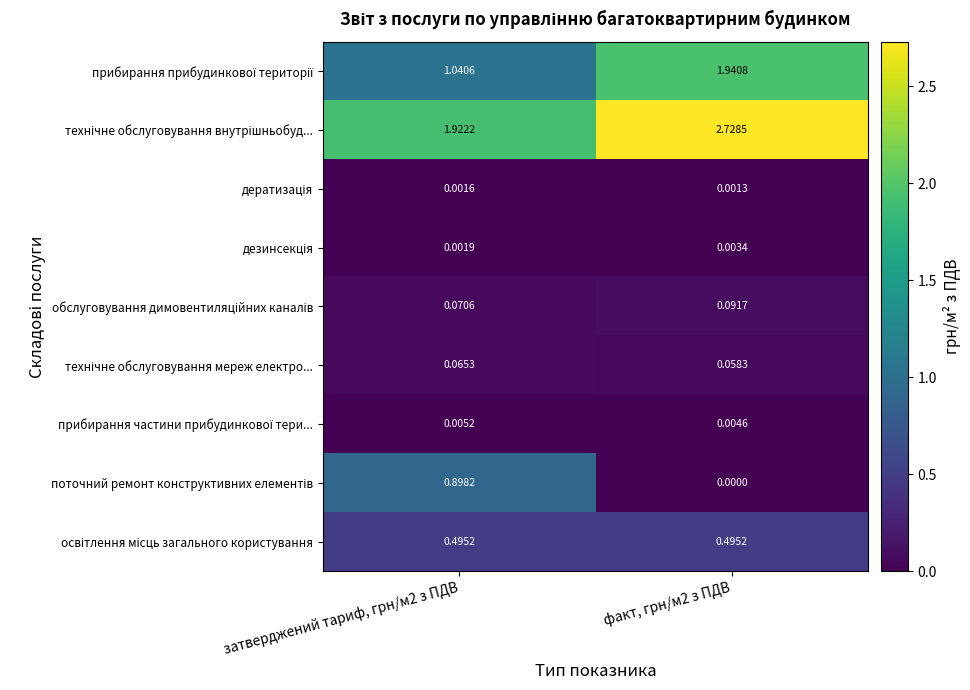

Count the number of data series in this chart.

9